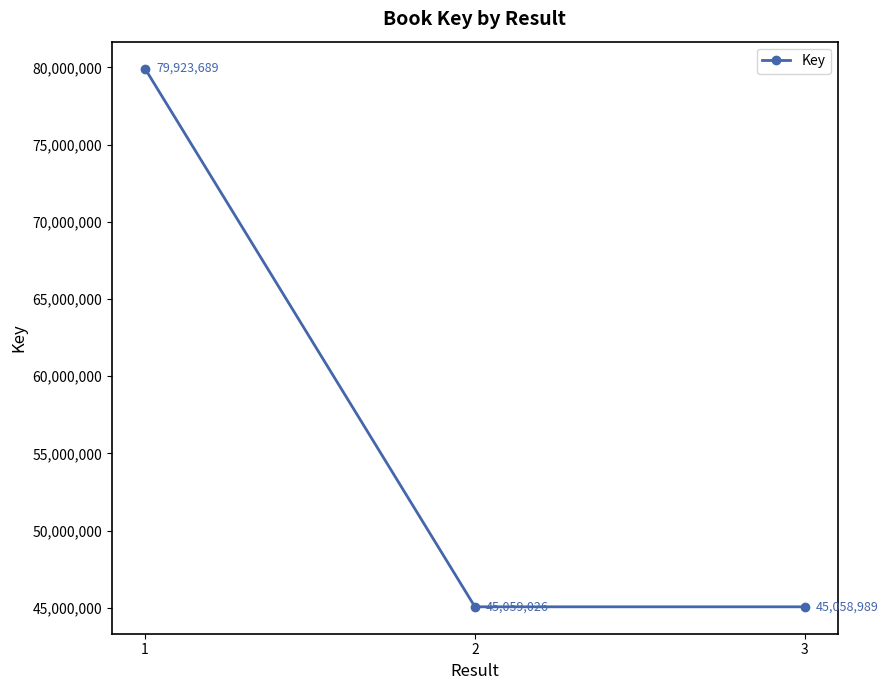

True or false: the data shows 45058989 at 3.

True